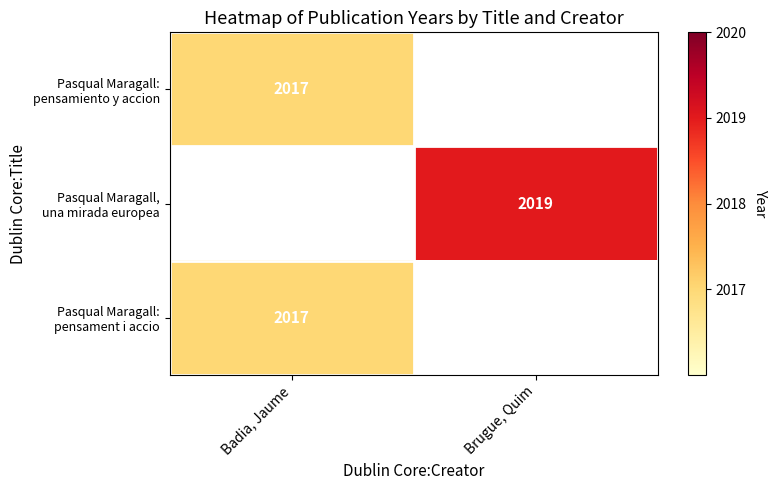

The Pasqual Maragall: pensamiento y accion series shows 1215.1 at Badia, Jaume. True or false?

False